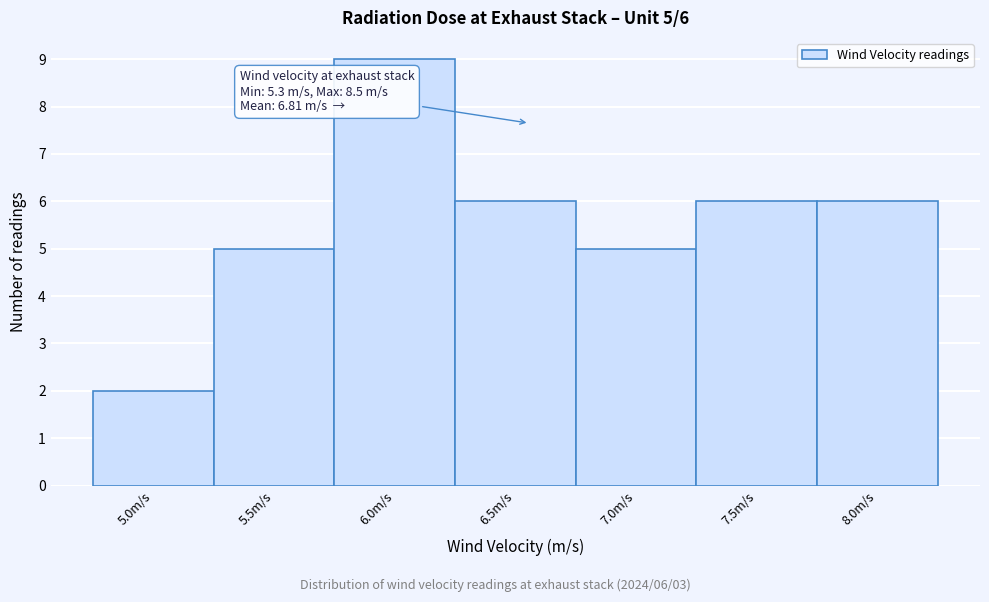

Reading right to left, list all the values displayed in this chart.

6	6	5	6	9	5	2